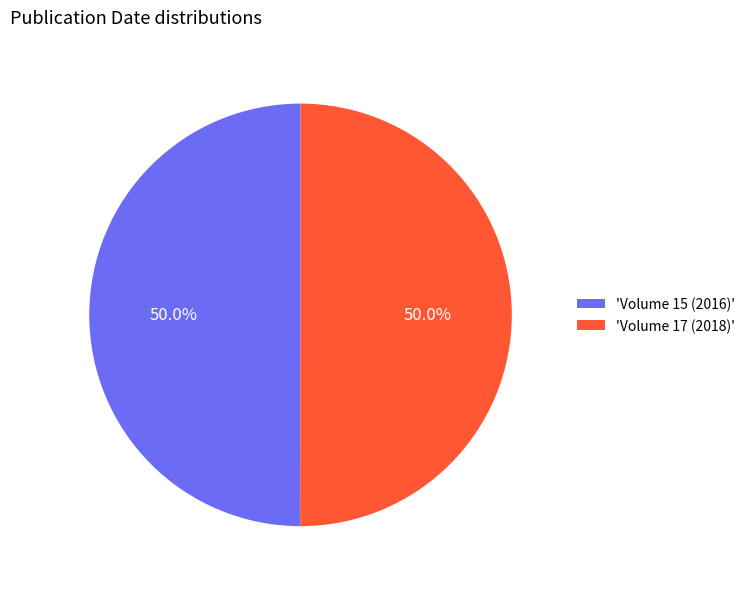

What is the total percentage of 'Volume 15 (2016)' and 'Volume 17 (2018)'?

100.0%